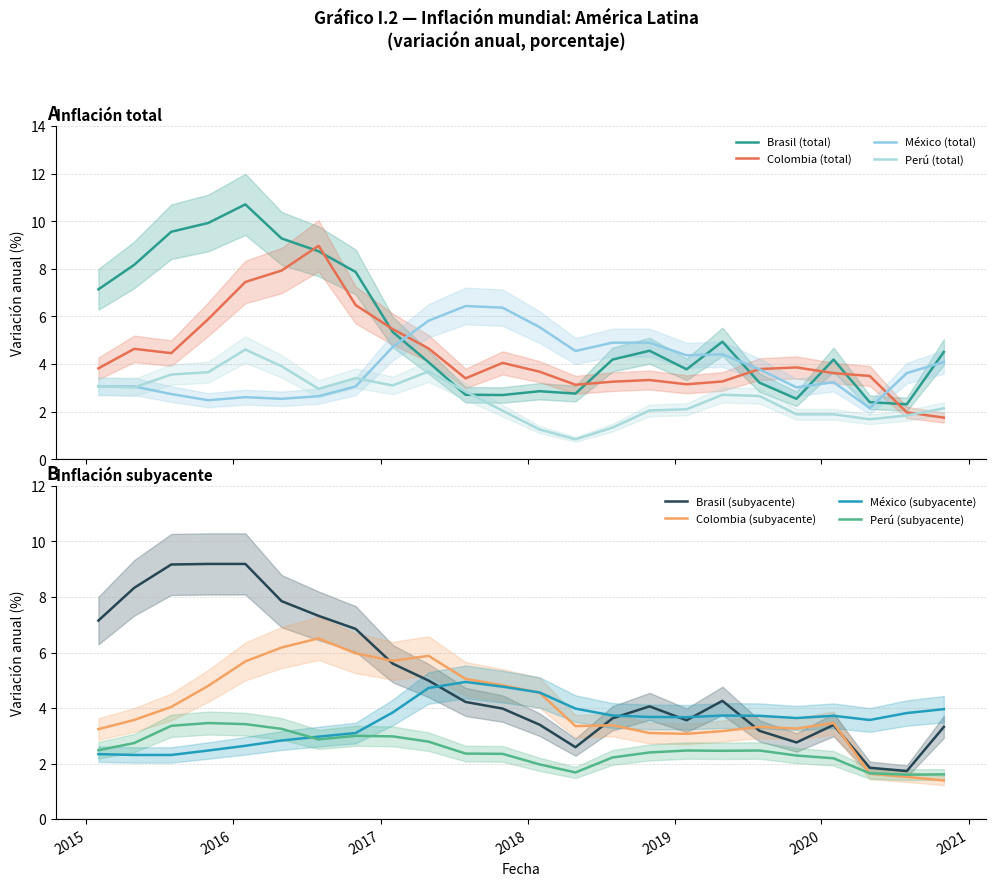

How many data points in México (total) are less than 3?

6